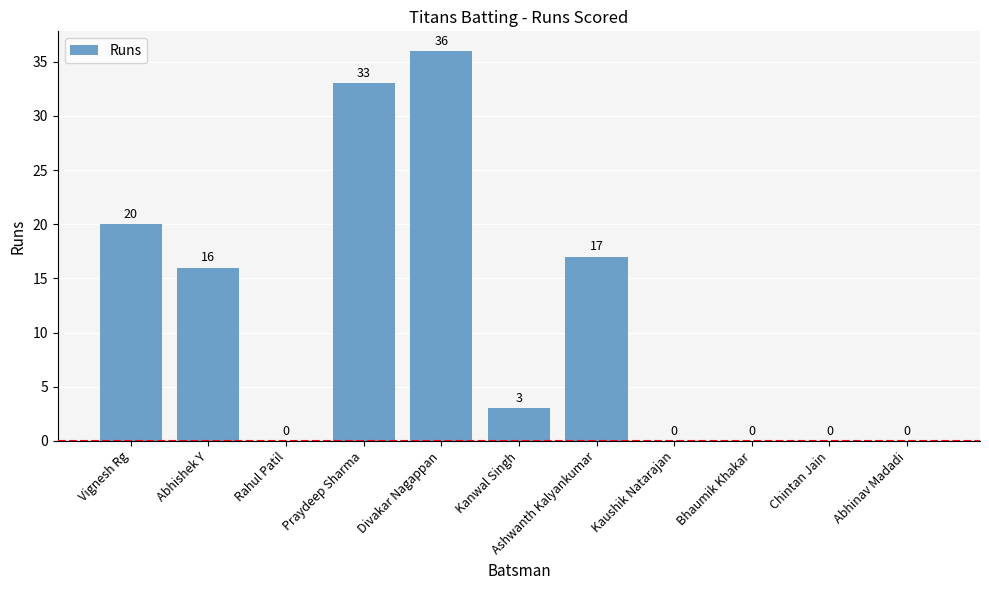

Is it true that the value at Bhaumik Khakar is -21?

False